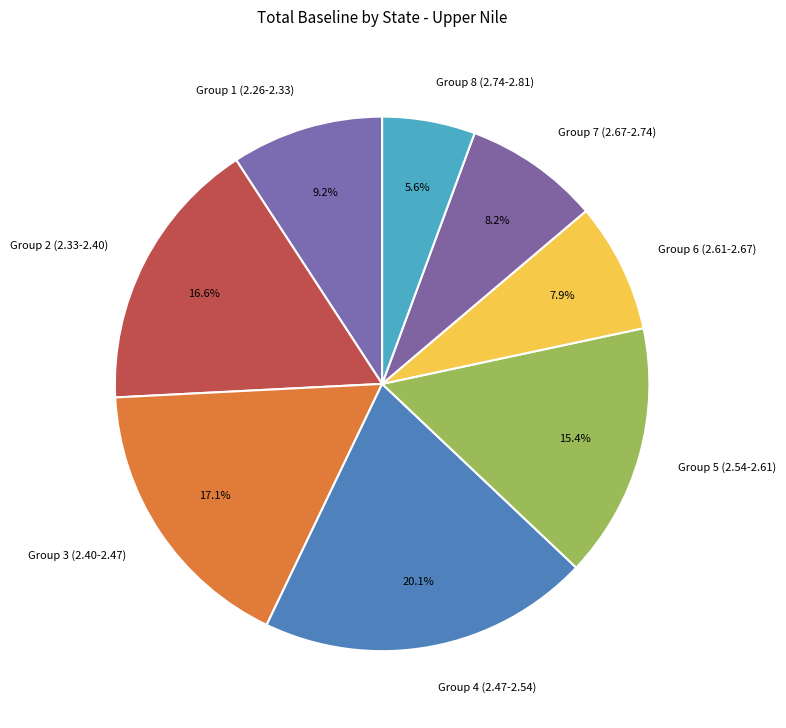

Approximately how many times larger is the value at Group 8 (2.74-2.81) compared to Group 5 (2.54-2.61)?

0.4